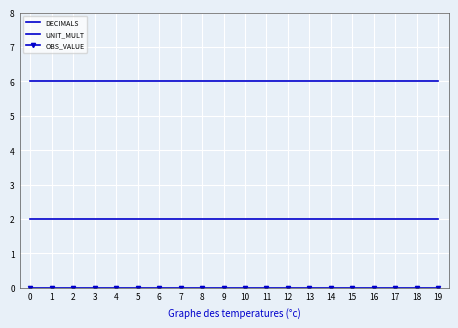

At 14, list the series in order from smallest to largest.

OBS_VALUE, DECIMALS, UNIT_MULT